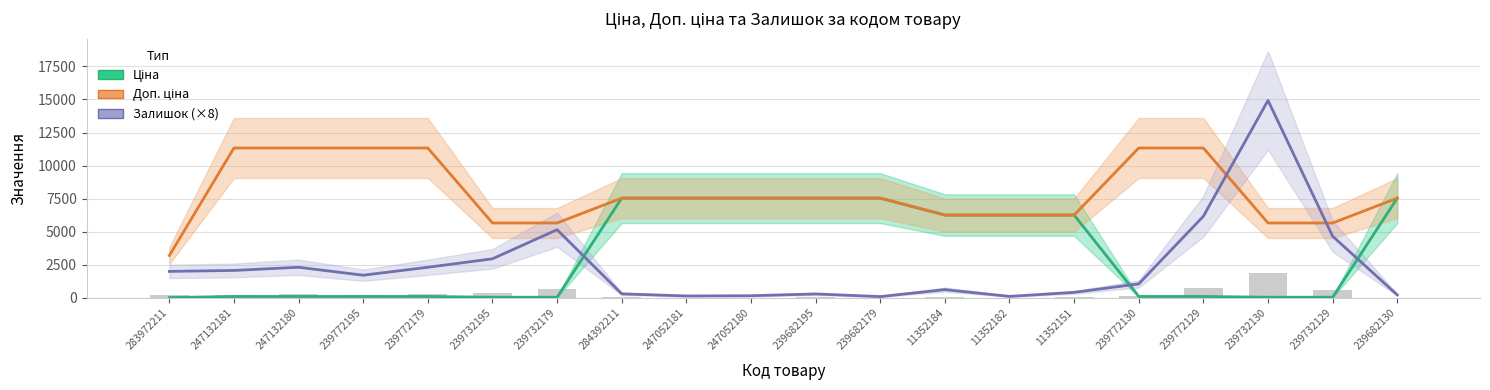

The value of Доп. ціна at 247052181 is 7545.9. True or false?

True